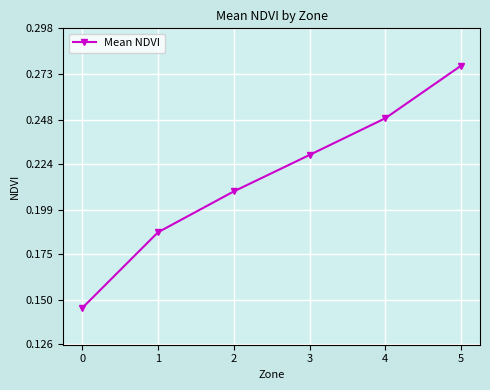

Which has a higher value, 3 or 4?

4